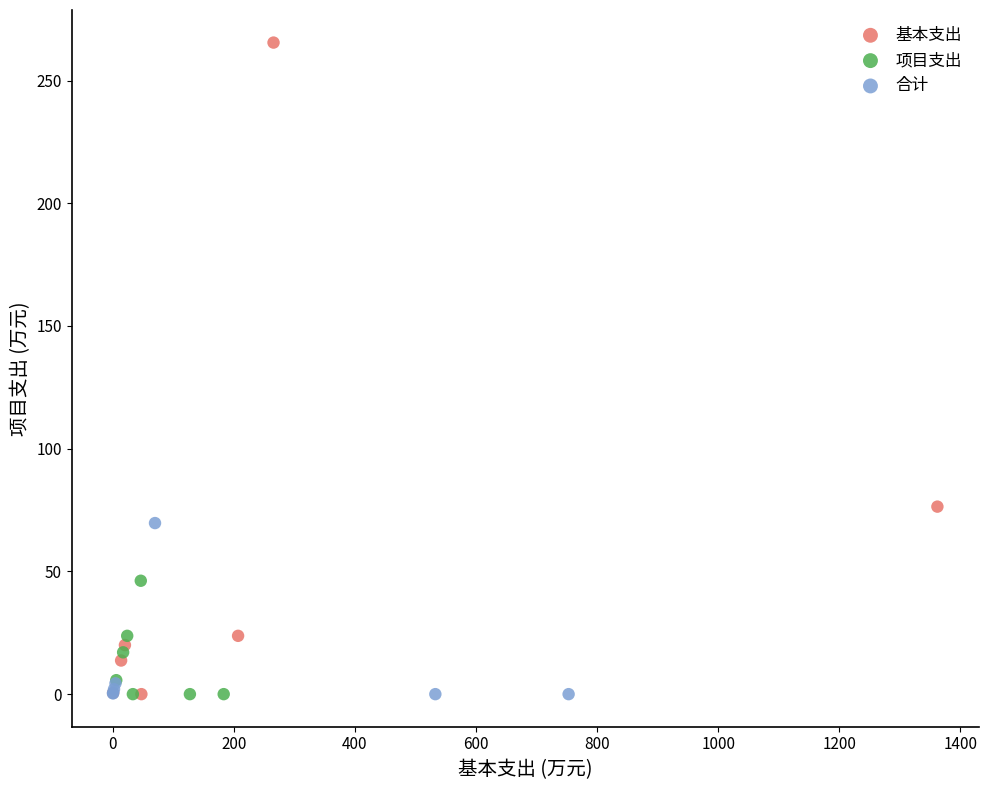

Which series contains the highest Y value?

基本支出